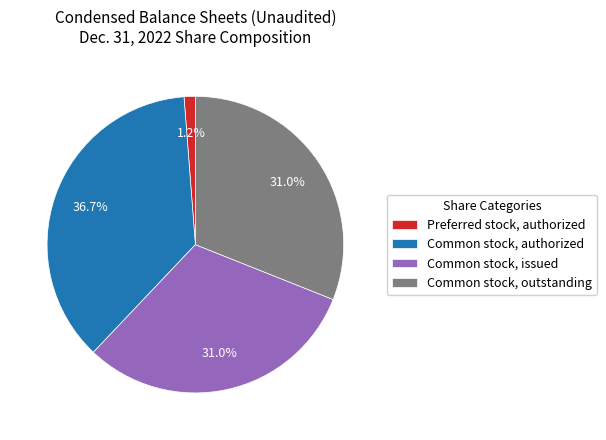

Between Preferred stock, authorized and Common stock, authorized, which is larger?

Common stock, authorized